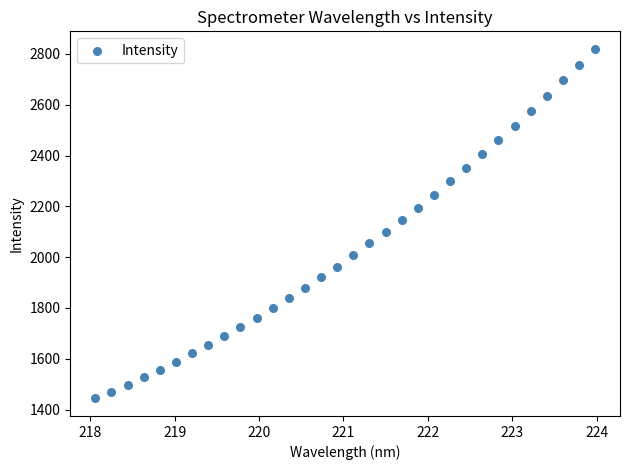

What is the range of Y values (max minus min)?

1376.7